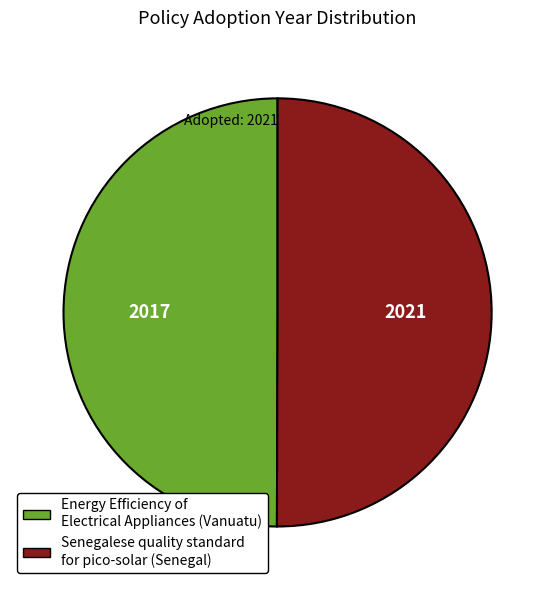

Count the number of slices in the pie.

2